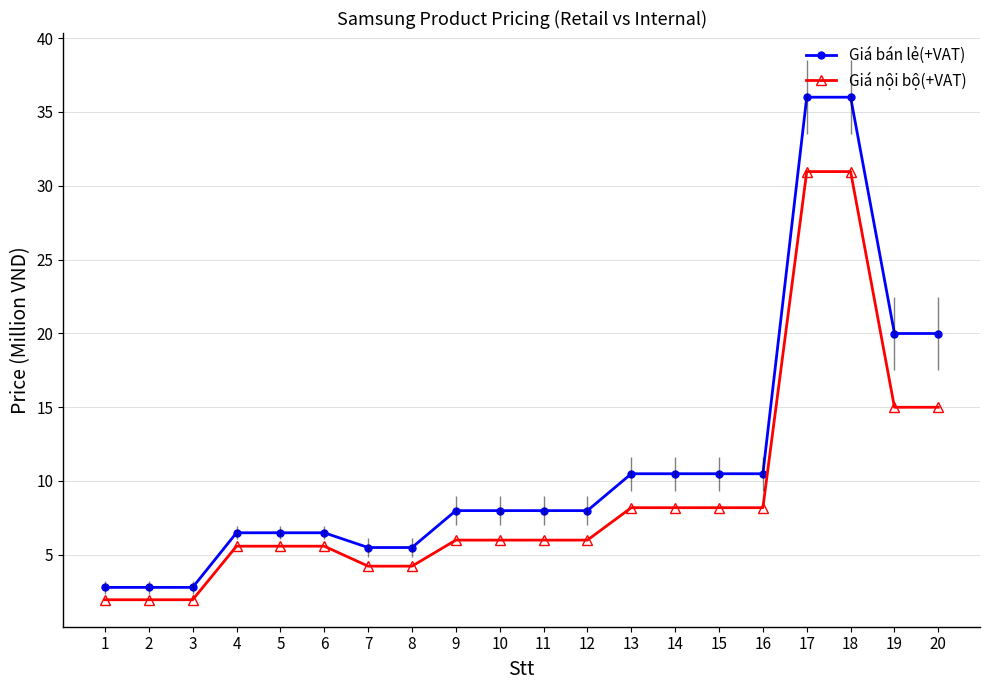

What is the minimum value for Giá nội bộ(+VAT)?

2.0